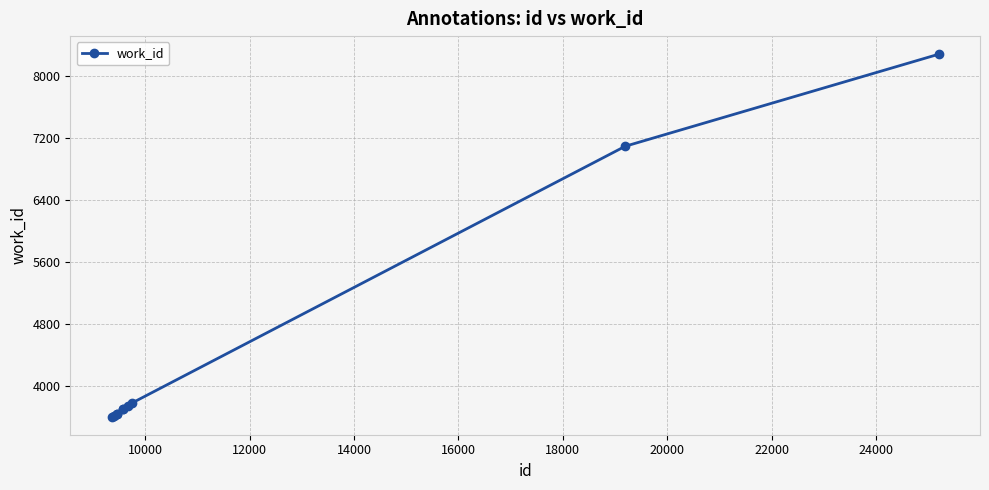

What is the difference between the second highest and minimum values?

3490